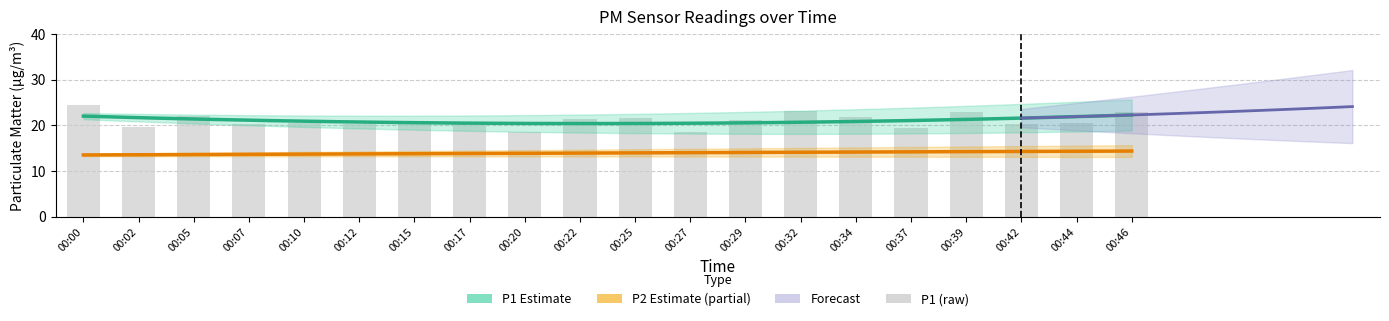

At which category does the chart reach its peak across all series?

00:00